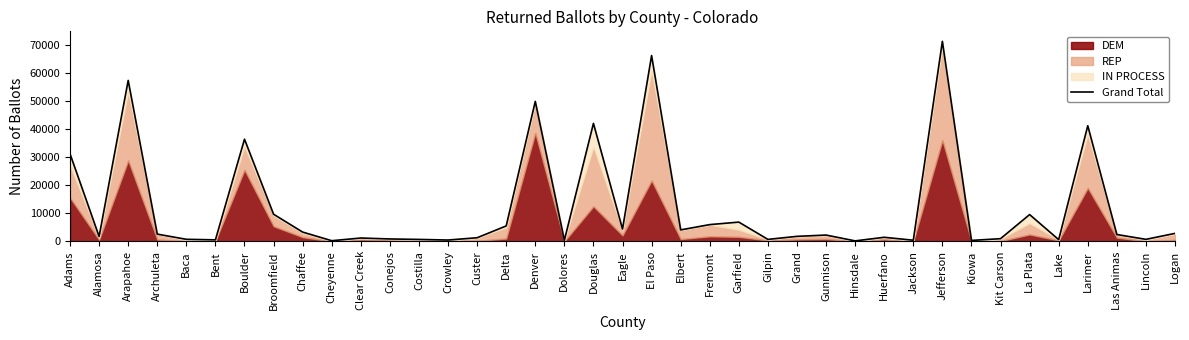

What is the change in value from Garfield to Larimer?

+34416